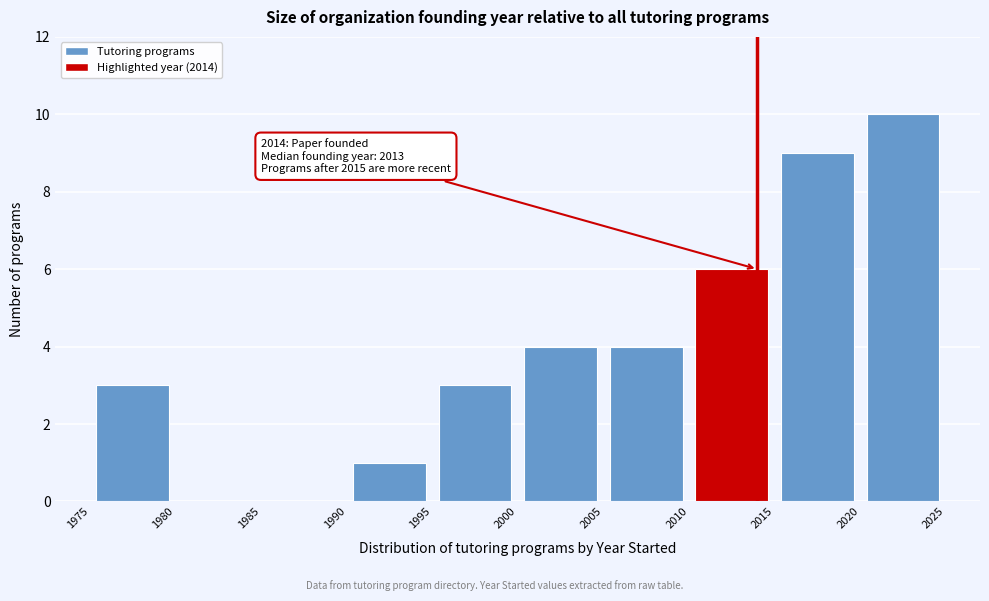

Which range on the x-axis has the tallest bar?

2020 to 2025